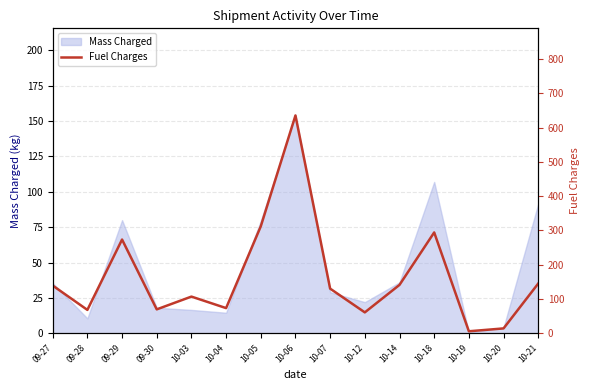

Reading right to left, what are all the values shown in this chart?

10-21=145.0	10-20=14.1	10-19=5.7	10-18=294.2	10-14=141.2	10-12=60.9	10-07=130.2	10-06=635.6	10-05=312.1	10-04=73.4	10-03=107.0	09-30=69.7	09-29=273.4	09-28=68.1	09-27=139.2